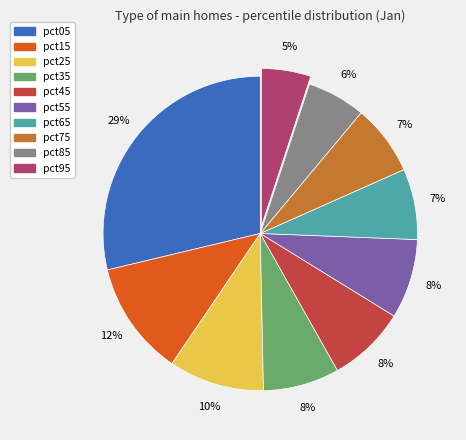

To the nearest percent, what is the average slice percentage?

10%